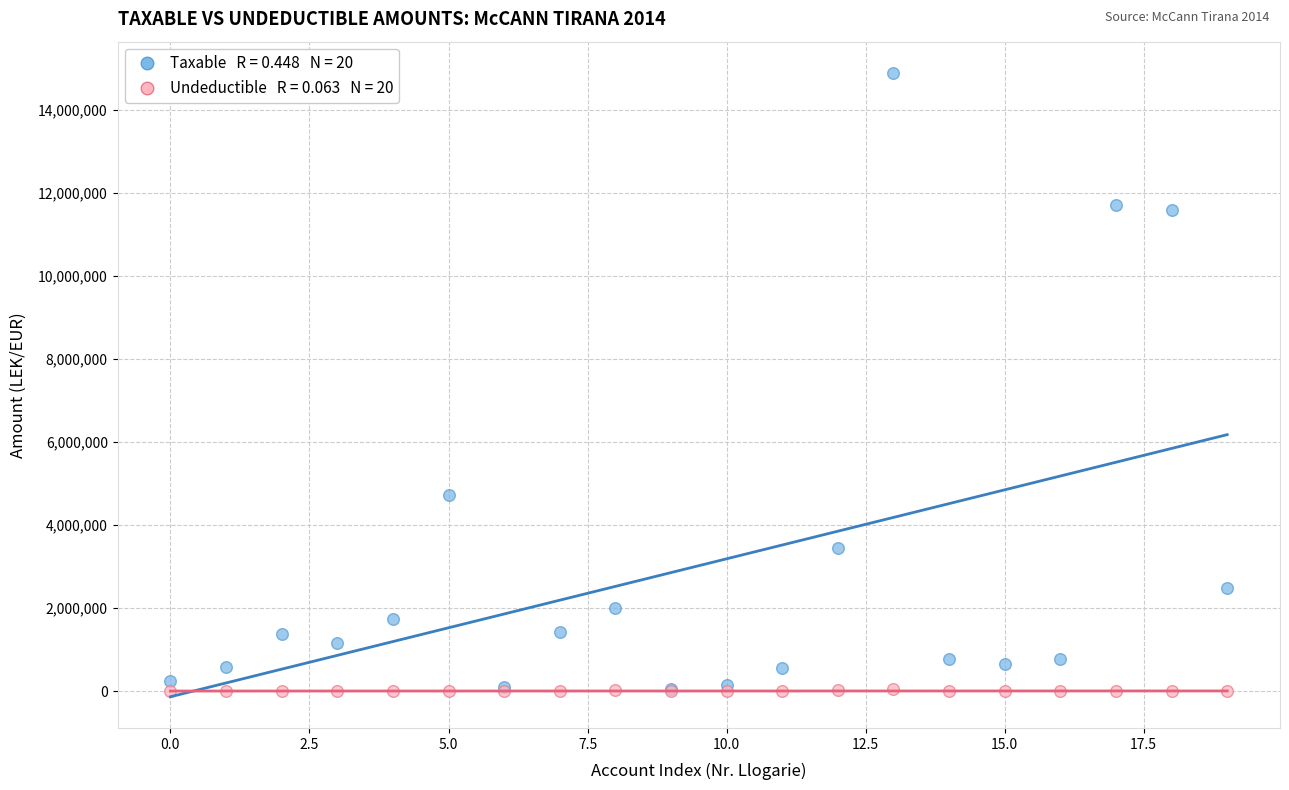

Across all series, what Y value is closest to 7443929?

4731146.9